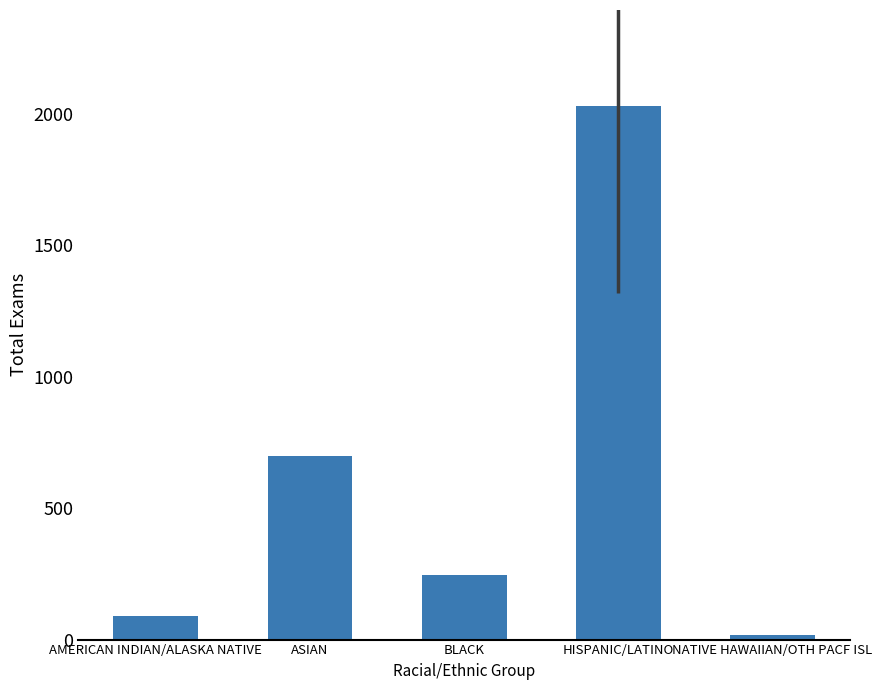

What is the maximum value shown in the chart?

2029